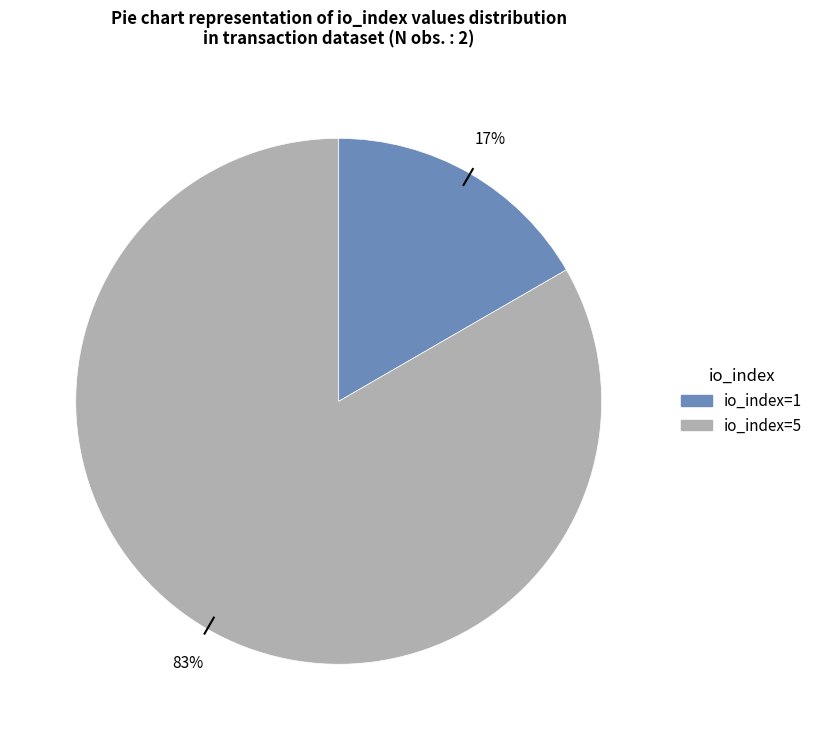

How many slices are in this pie chart?

2